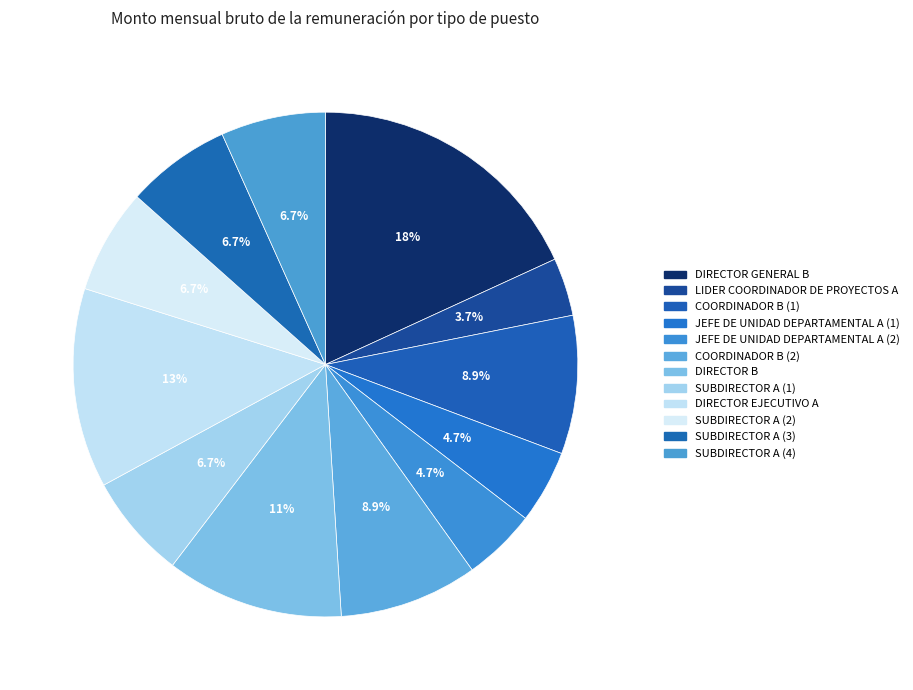

What percentage is the SUBDIRECTOR A (3) slice, to the nearest percent?

7%